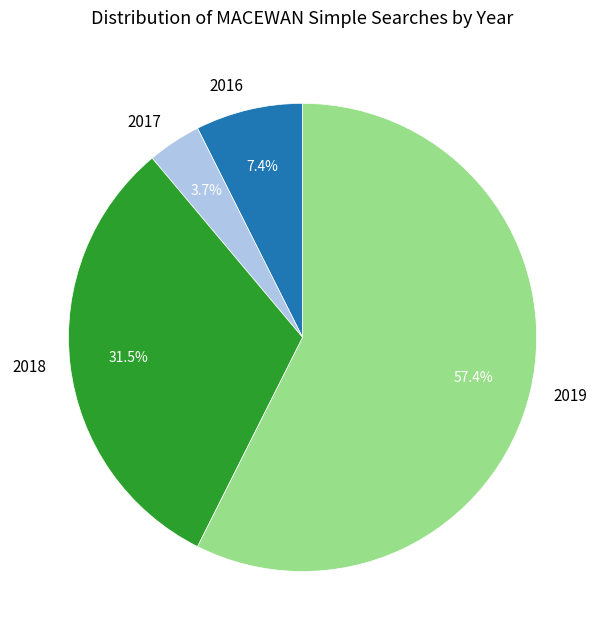

Rank the categories by value from lowest to highest.

2017, 2016, 2018, 2019